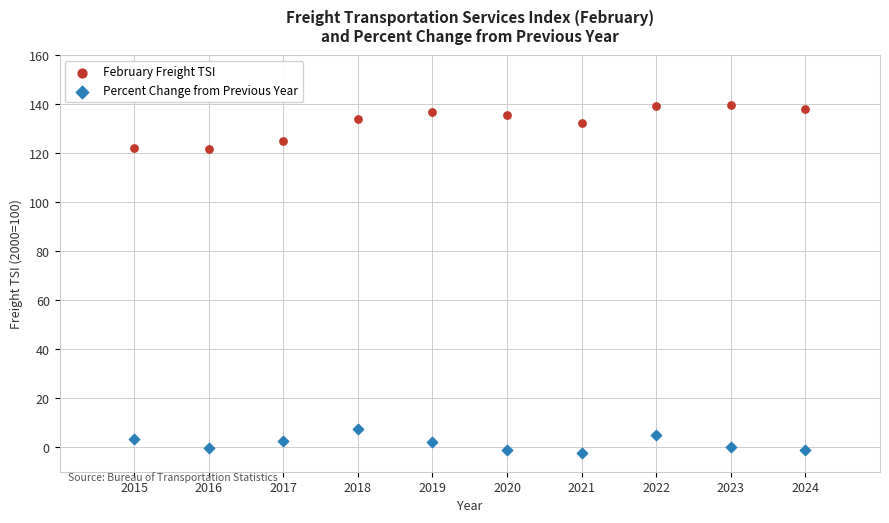

Across all data points, what is the range of X values (max minus min)?

9.0